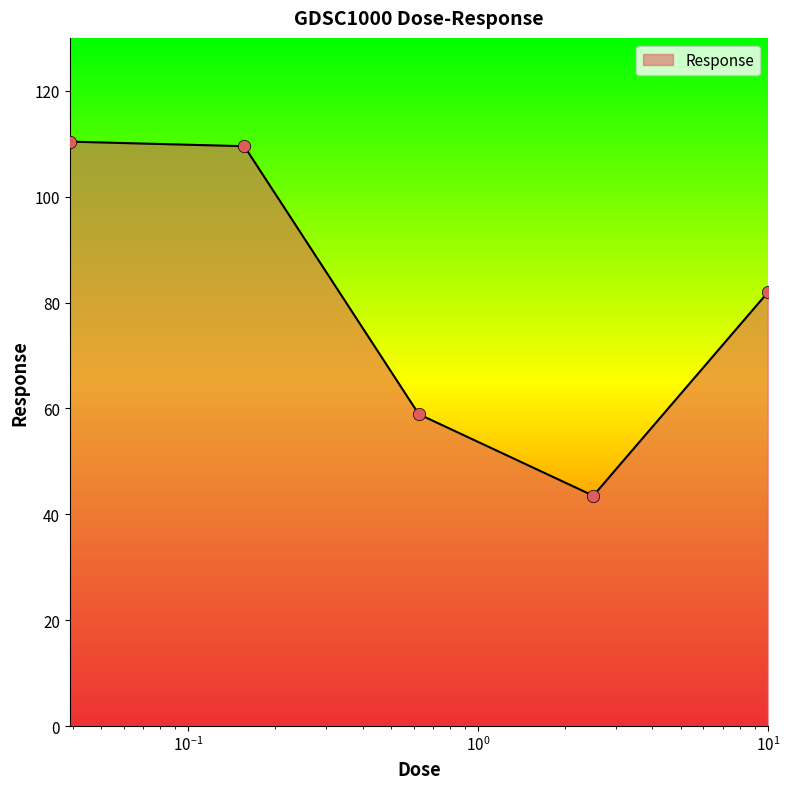

How many interior local valleys (lower than both neighbors) does the data have?

1